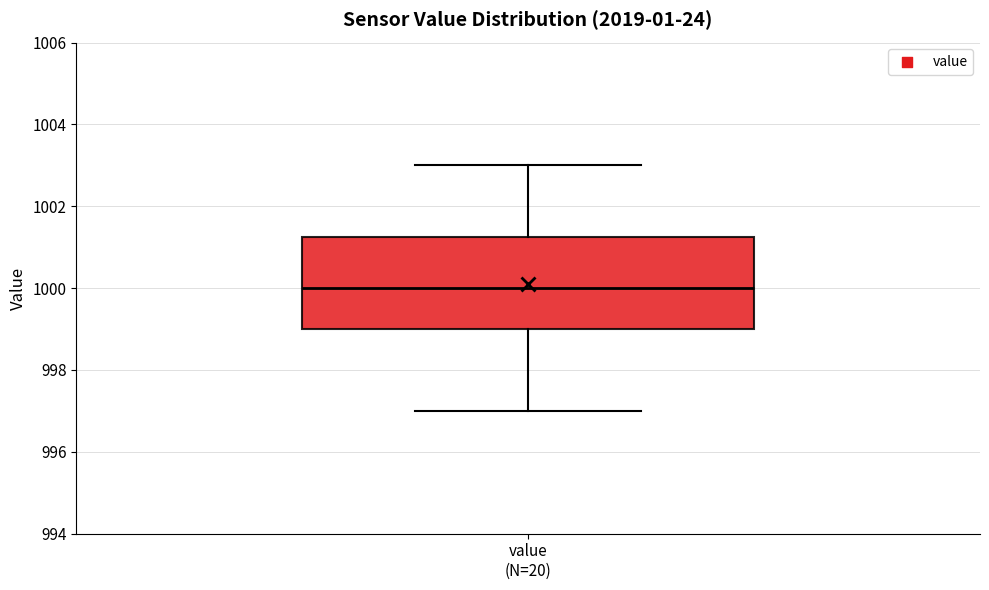

Read this box plot against the y-axis: the position of the median line, the range covered by the box, and the ends of both whiskers. The values are not printed on the chart, so give them approximately, as read against the axis.

median 1000.0, box 999.0 to 1001.2, whiskers 997.0 to 1003.0